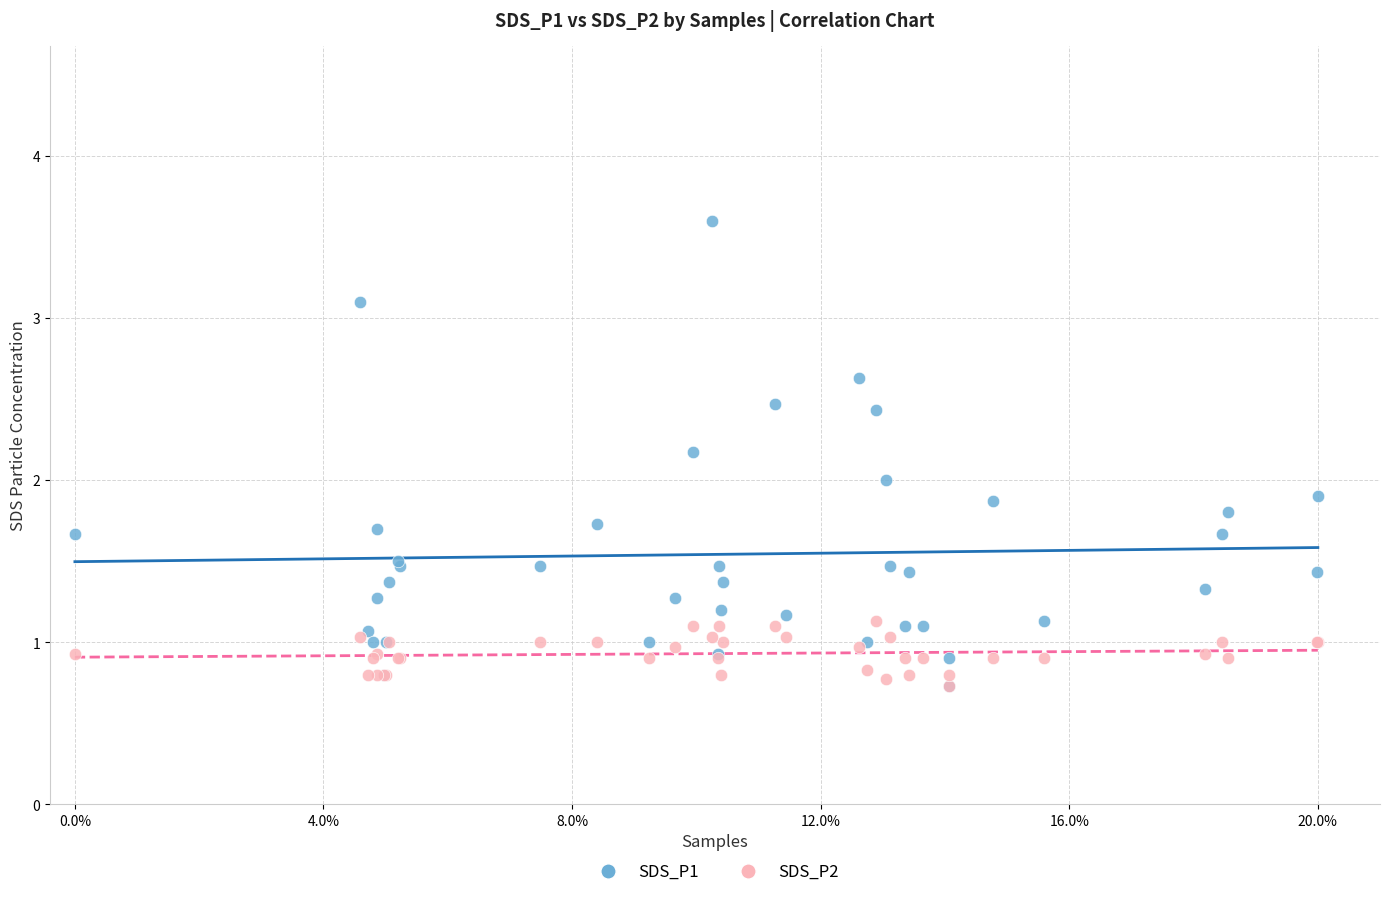

What are all the series names shown in the legend?

SDS_P1, SDS_P2